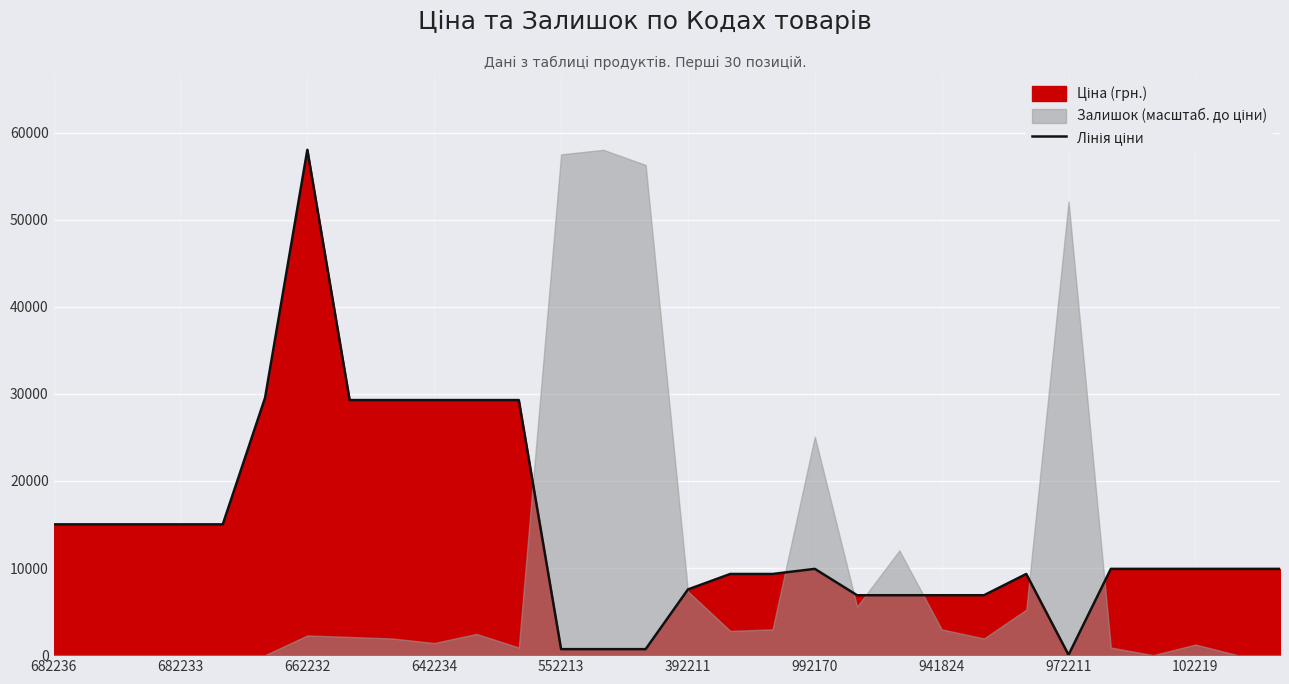

What is the sum of all values?

433734.7